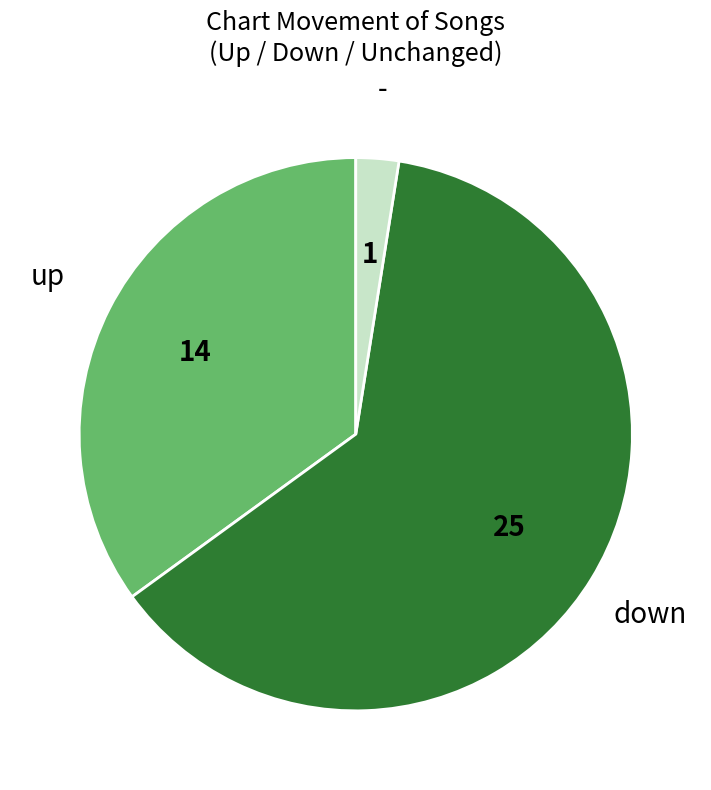

Is it true that up is 35% of the pie?

True